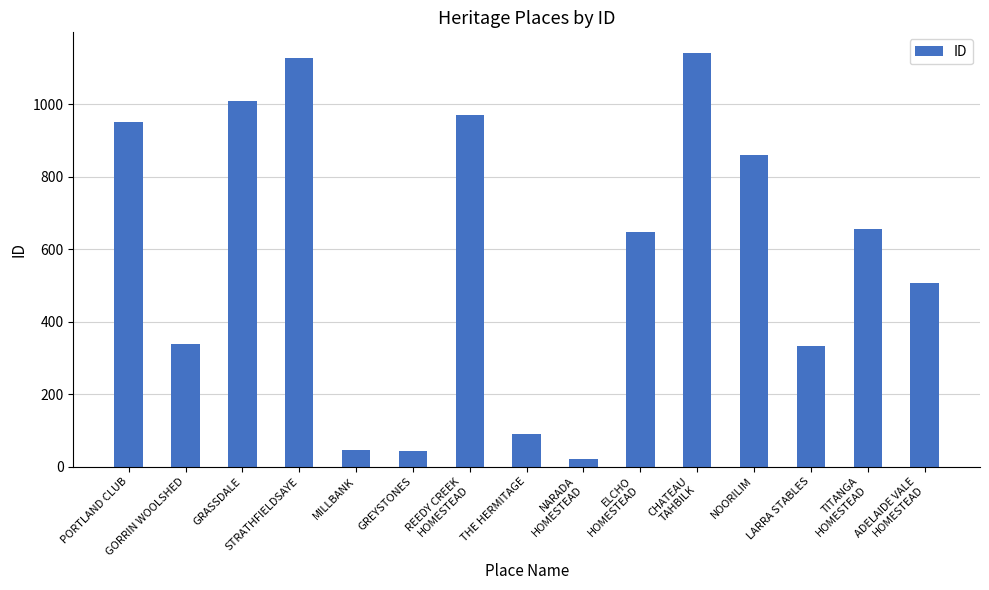

What position from the right is TITANGA
HOMESTEAD?

2